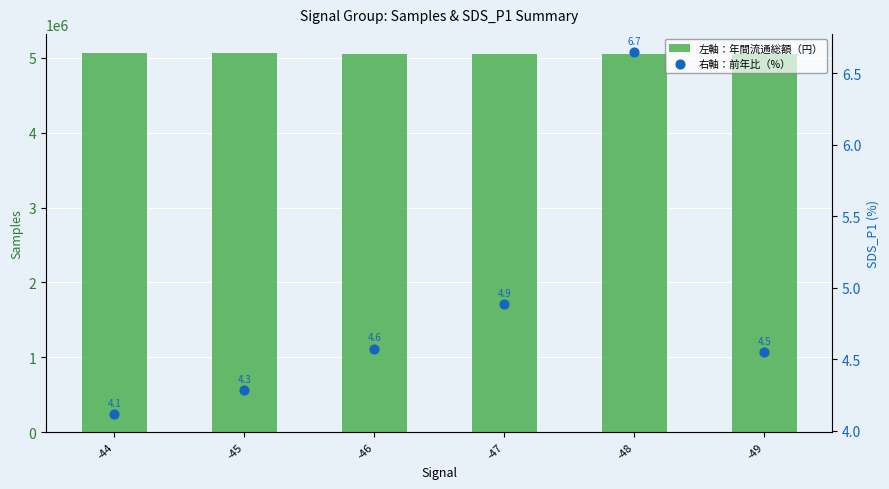

What is the total value across all series at -48?

5049842.7